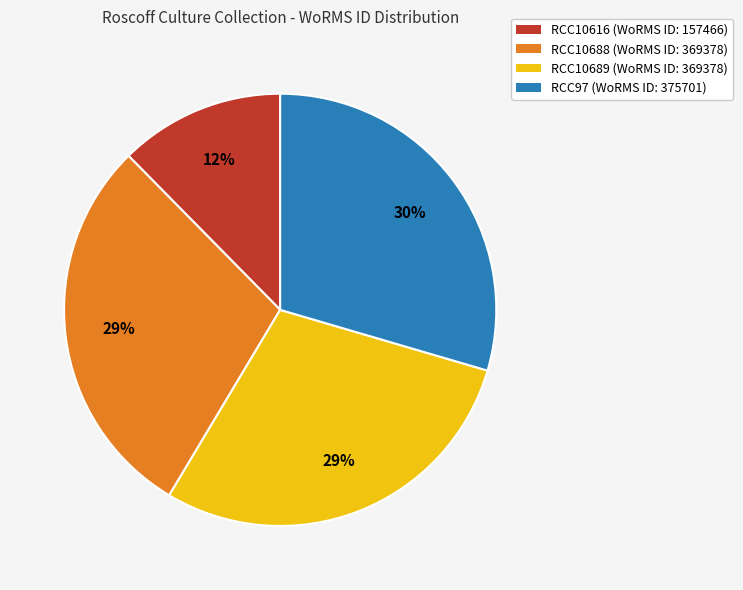

To the nearest percent, what portion does RCC10688 represent?

29%